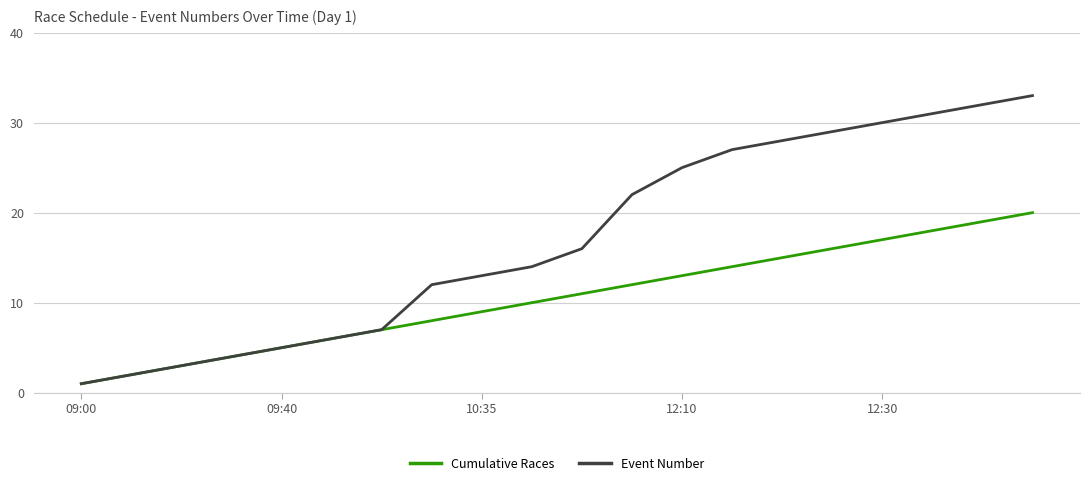

Which series has the largest total across all categories?

Event Number